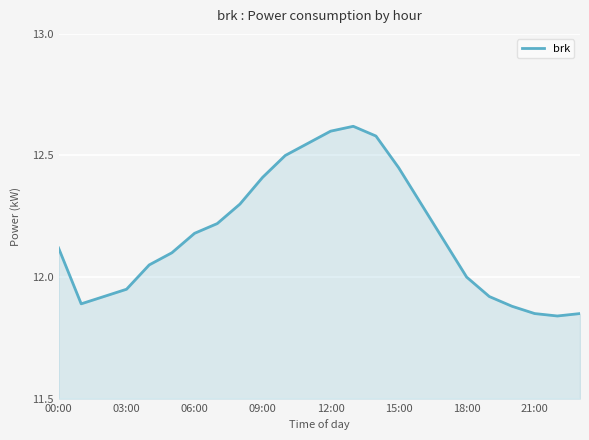

What is the difference between the maximum and minimum values?

0.8